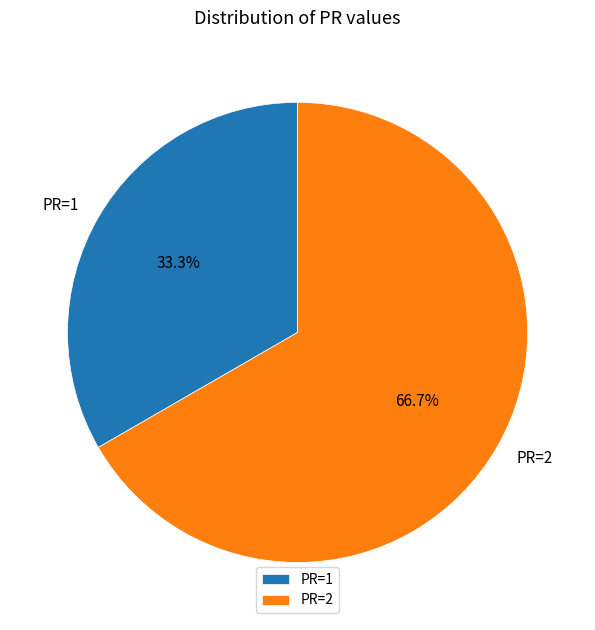

What is the largest slice in the pie chart?

PR=2